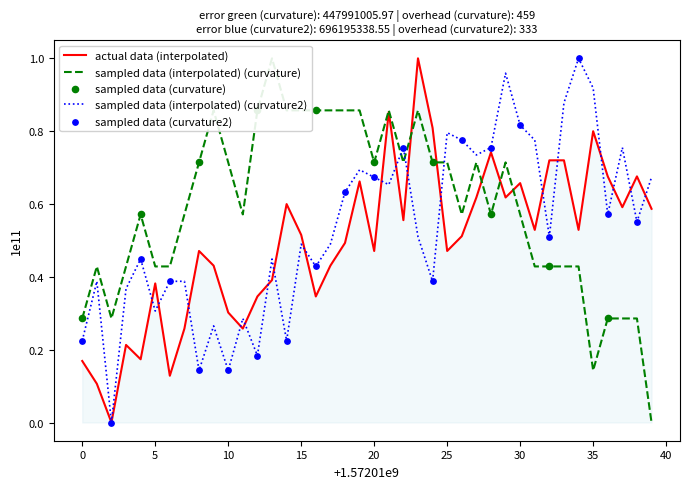

The actual data (interpolated) series shows 0.8 at 20. True or false?

False